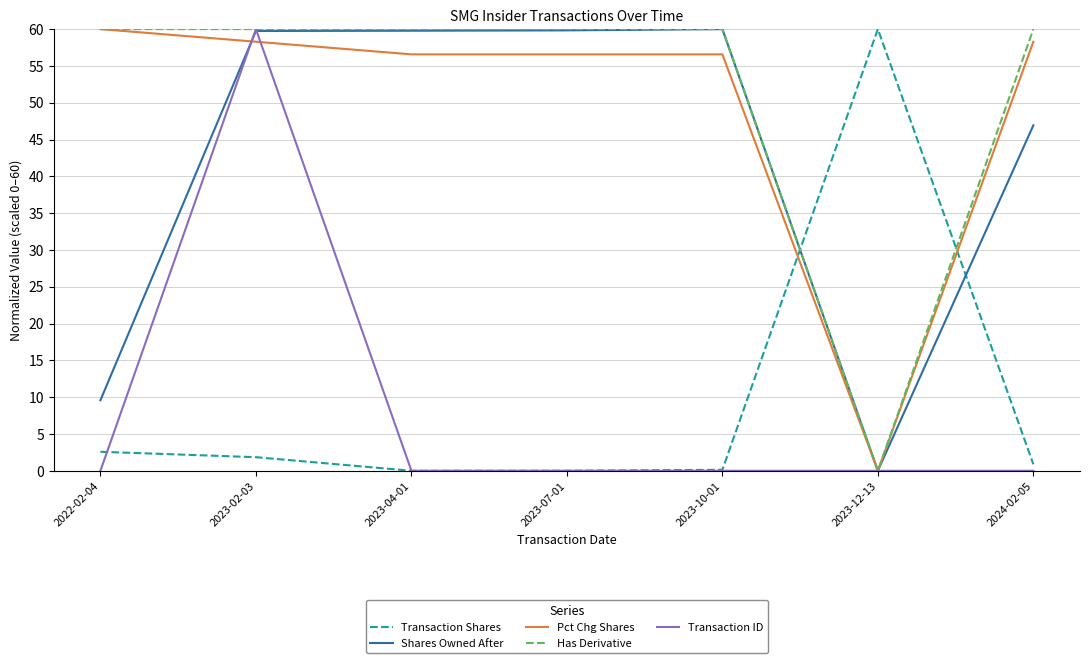

What position from the left is 2023-04-01?

3